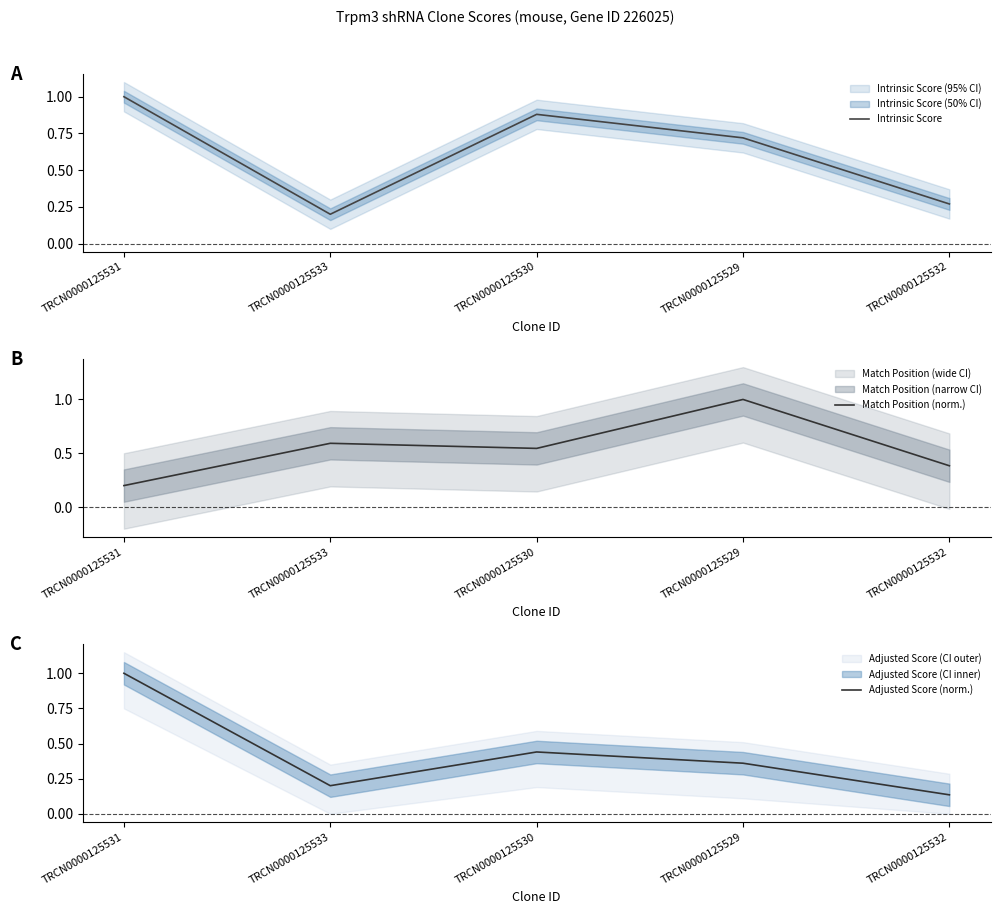

Which series has the largest range (max minus min)?

Adjusted Score (norm.)